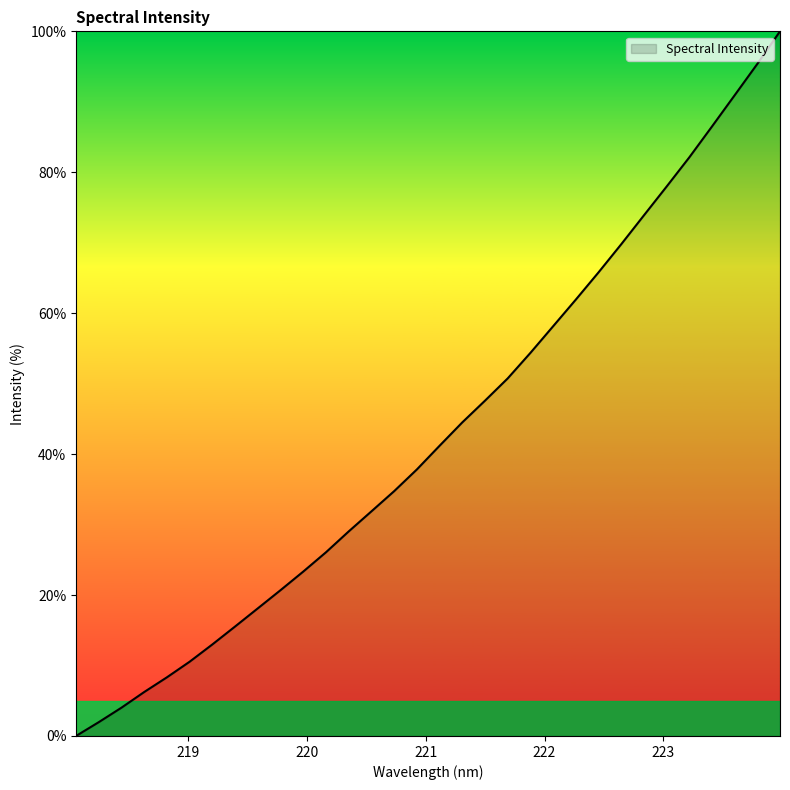

What is the difference between the maximum and minimum values?

100.0